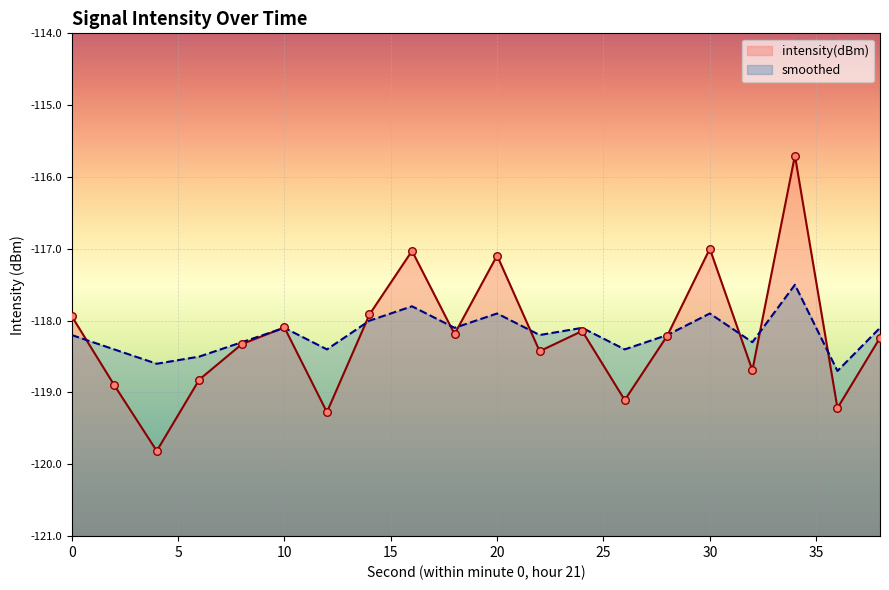

Which series reaches the minimum Y coordinate?

intensity(dBm)